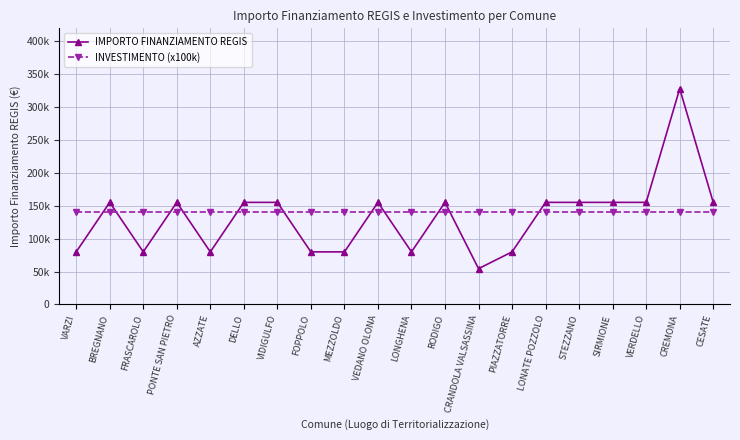

Reading left to right, transcribe all the data shown in this chart.

IMPORTO FINANZIAMENTO REGIS: VARZI=79922	BREGNANO=155234	FRASCAROLO=79922	PONTE SAN PIETRO=155234	AZZATE=79922	DELLO=155234	VIDIGULFO=155234	FOPPOLO=79922	MEZZOLDO=79922	VEDANO OLONA=155234	LONGHENA=79922	RODIGO=155234	CRANDOLA VALSASSINA=54412	PIAZZATORRE=79922	LONATE POZZOLO=155234	STEZZANO=155234	SIRMIONE=155234	VERDELLO=155234	CREMONA=328160	CESATE=155234
INVESTIMENTO (x100k): VARZI=140000	BREGNANO=140000	FRASCAROLO=140000	PONTE SAN PIETRO=140000	AZZATE=140000	DELLO=140000	VIDIGULFO=140000	FOPPOLO=140000	MEZZOLDO=140000	VEDANO OLONA=140000	LONGHENA=140000	RODIGO=140000	CRANDOLA VALSASSINA=140000	PIAZZATORRE=140000	LONATE POZZOLO=140000	STEZZANO=140000	SIRMIONE=140000	VERDELLO=140000	CREMONA=140000	CESATE=140000